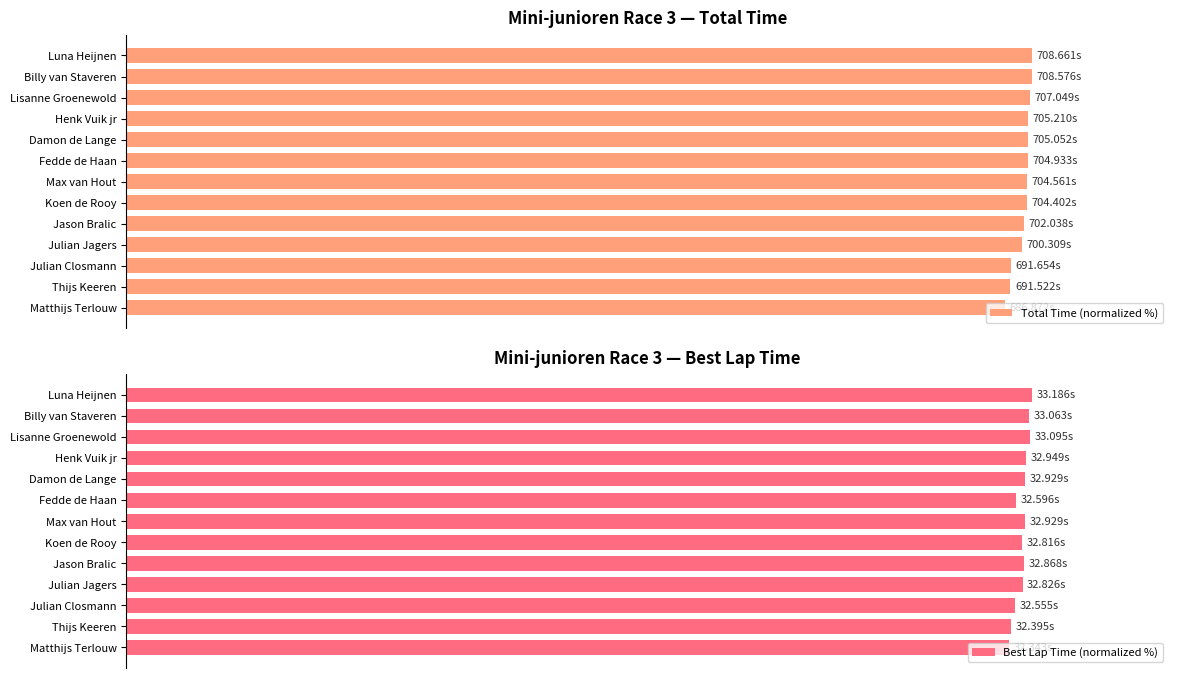

Count the number of data series in this chart.

2